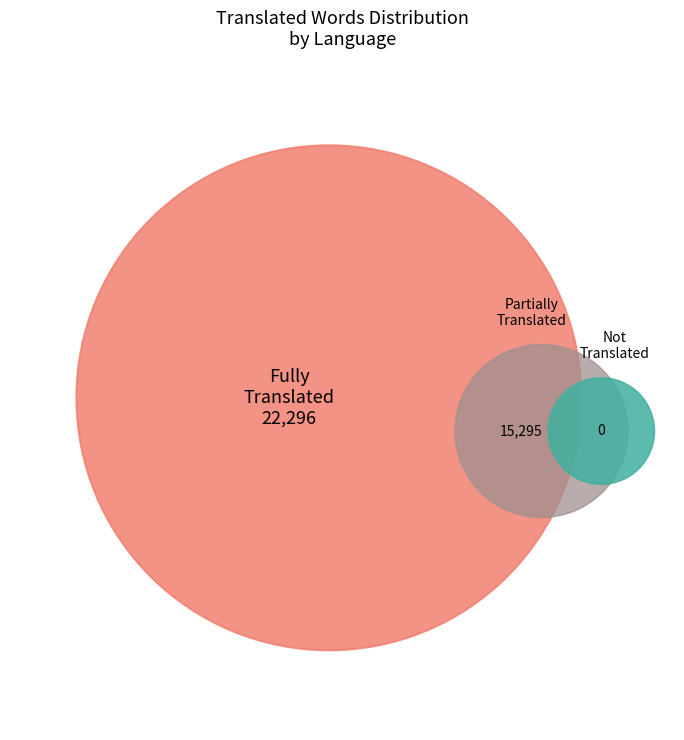

Is it true that Russian is 20% of the pie?

False